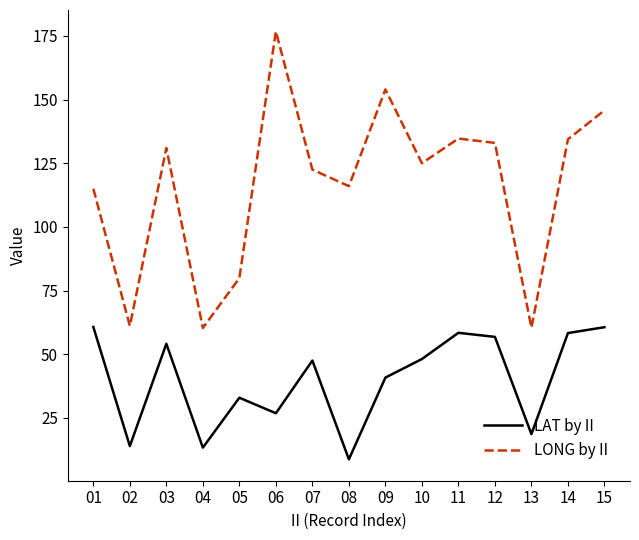

Which series changed the most between 08 and 10?

LAT by II